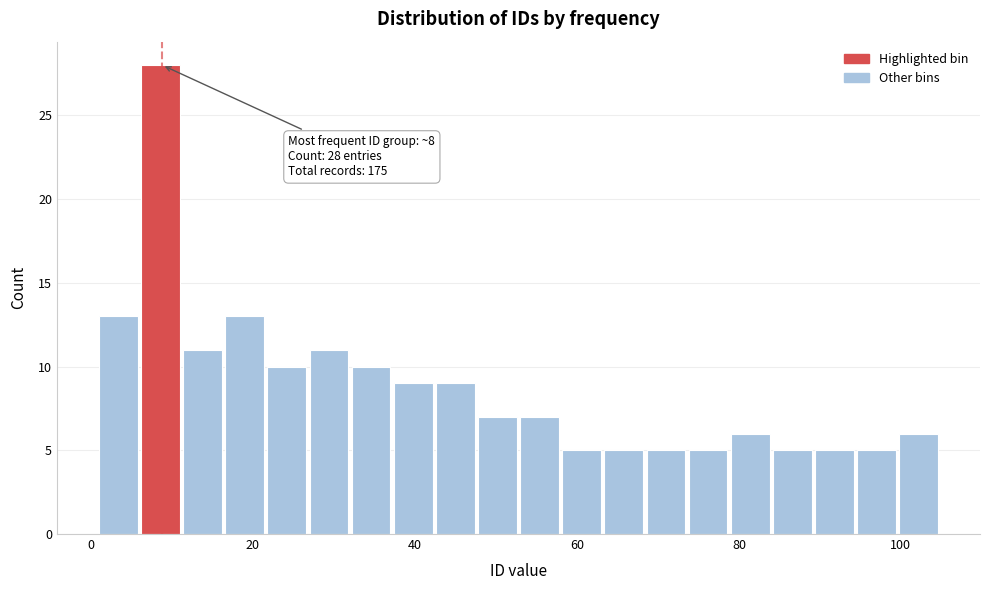

Around what value on the x-axis is the tallest bar? Give the approximate position of its centre, as read against the axis.

8